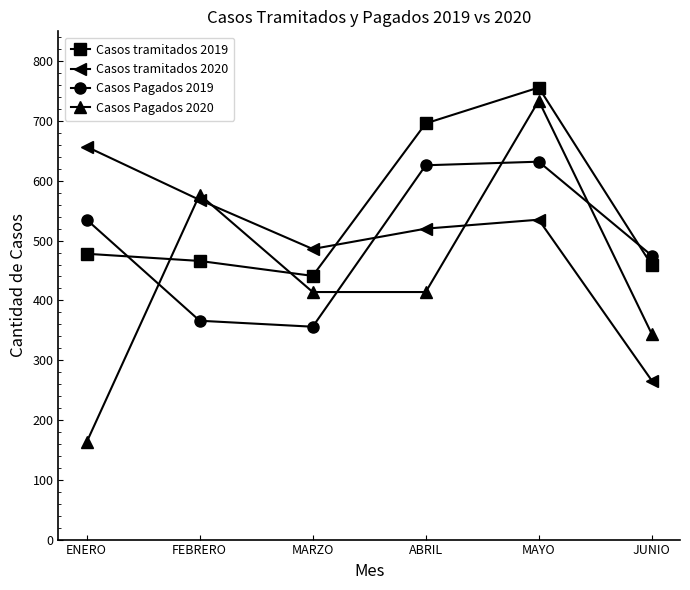

True or false: Casos Pagados 2020 and Casos tramitados 2020 cross at least once.

True